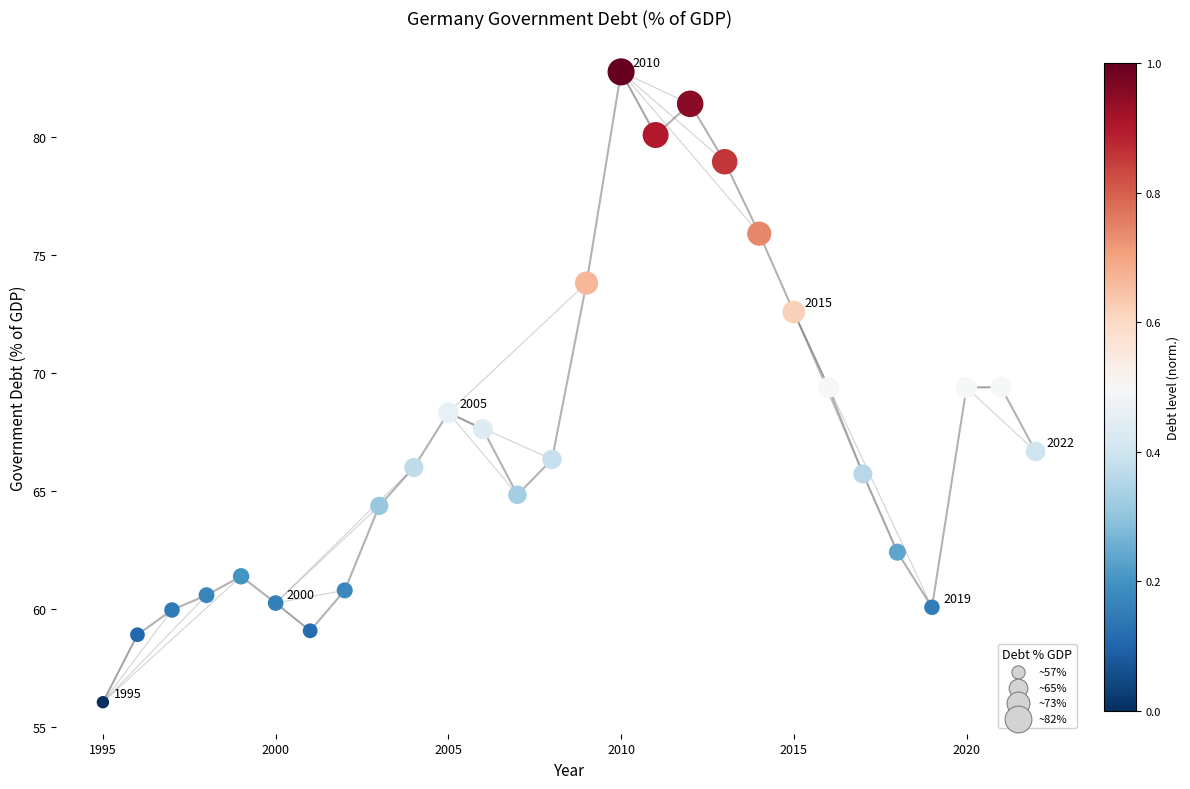

What is the range of X values (max minus min)?

27.0